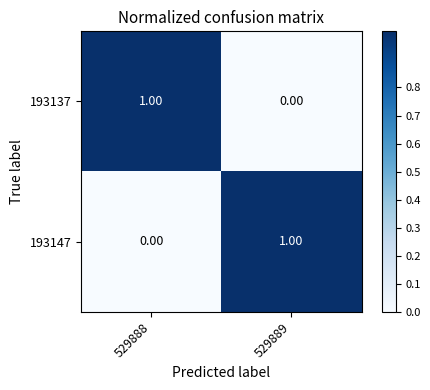

Rank the series at 529888 from lowest to highest value.

193147, 193137